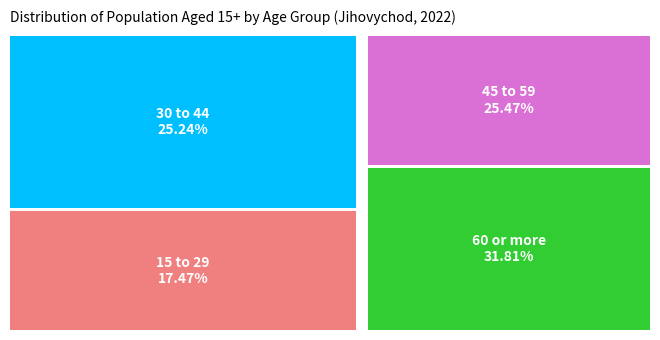

What is the total percentage of 30 to 44 and 45 to 59?

50.7%